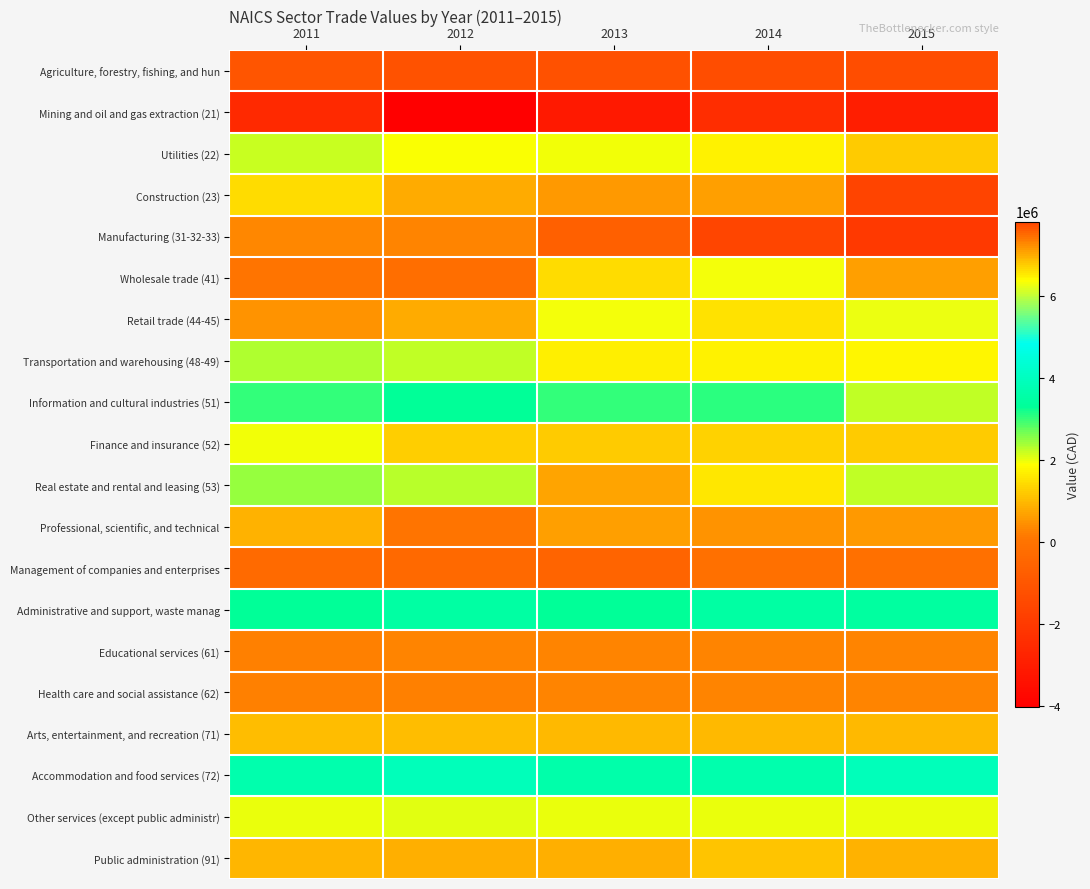

Rank the series by their maximum value, from lowest to highest.

Mining and oil and gas extraction (21), Agriculture, forestry, fishing, and hun, Management of companies and enterprises, Educational services (61), Health care and social assistance (62), Manufacturing (31-32-33), Arts, entertainment, and recreation (71), Public administration (91), Finance and insurance (52), Other services (except public administr), Utilities (22), Transportation and warehousing (48-49), Real estate and rental and leasing (53), Information and cultural industries (51), Administrative and support, waste manag, Accommodation and food services (72), Retail trade (44-45), Professional, scientific, and technical, Wholesale trade (41), Construction (23)